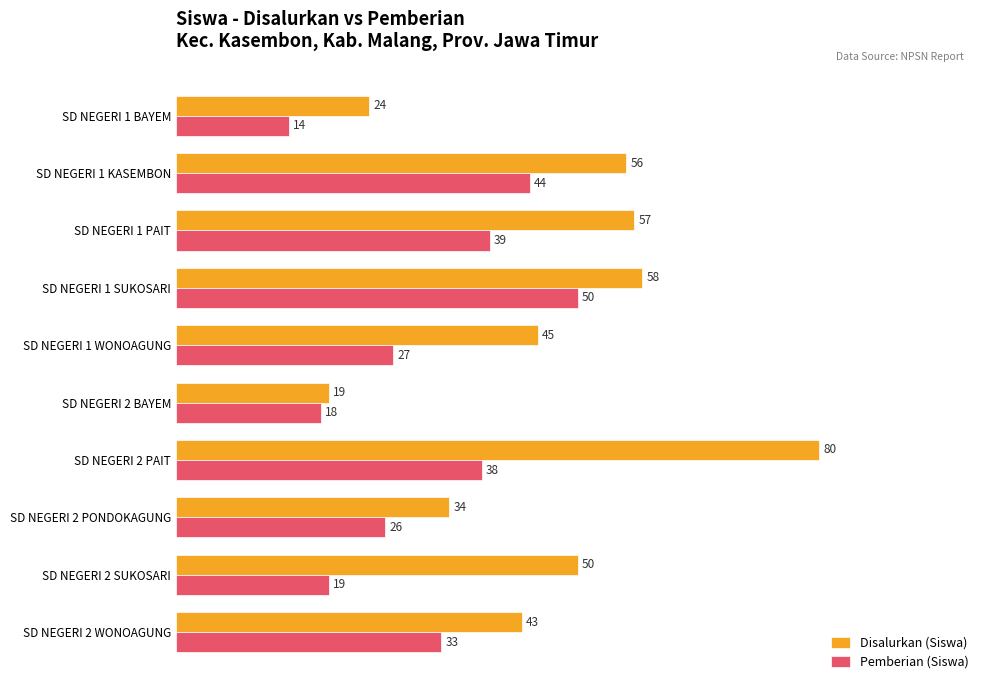

Rank the series by their average value, from lowest to highest.

Pemberian (Siswa), Disalurkan (Siswa)